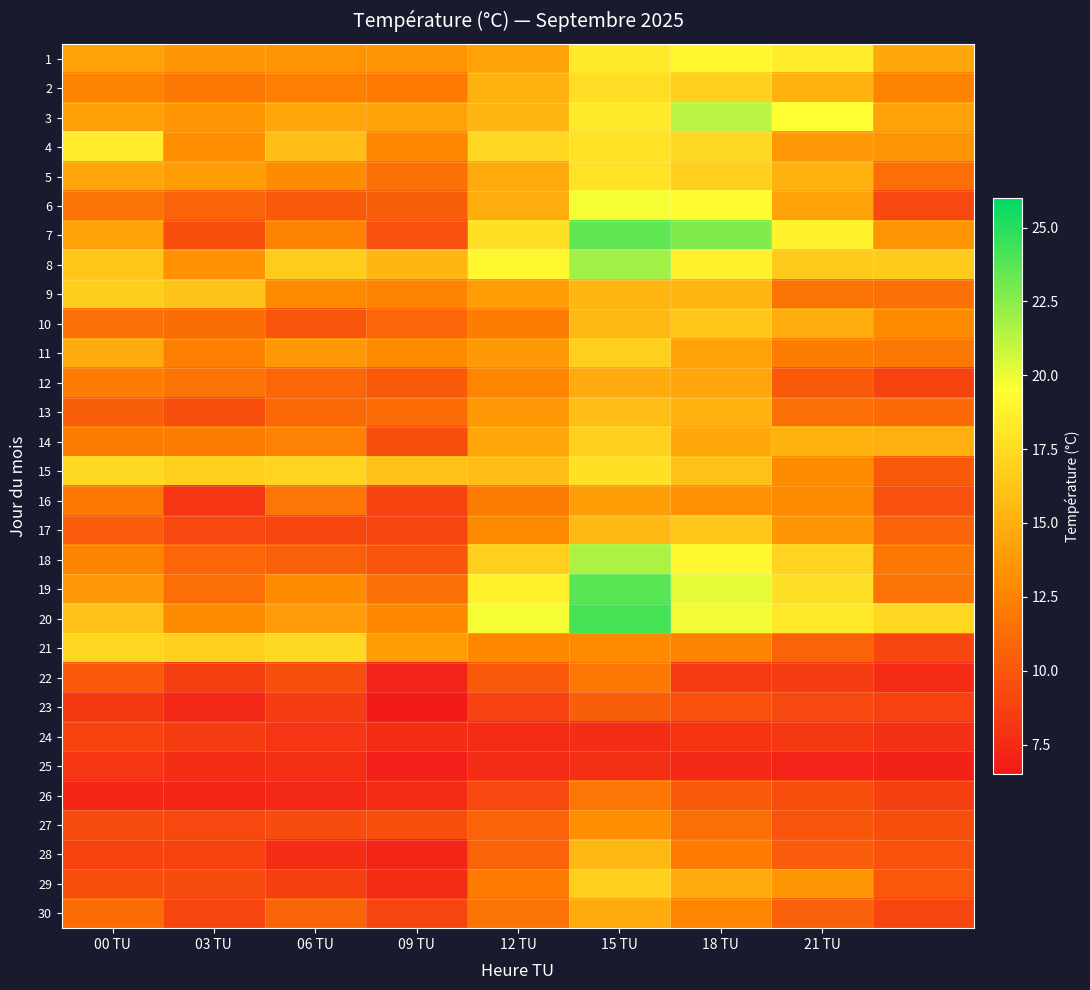

At how many categories does at least one series exceed 7?

9